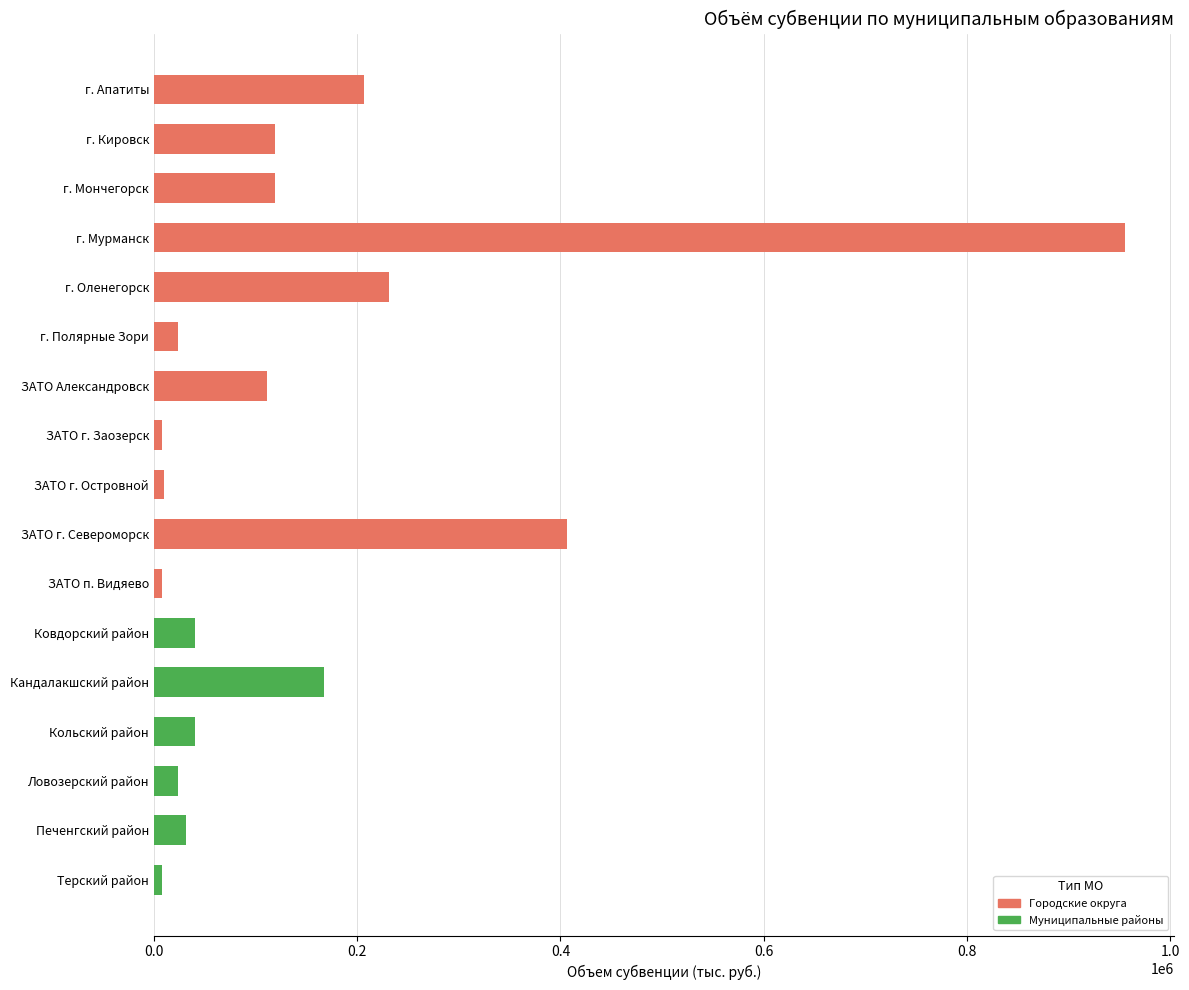

What is the ratio of the value at Печенгский район to the value at Ловозерский район?

1.3